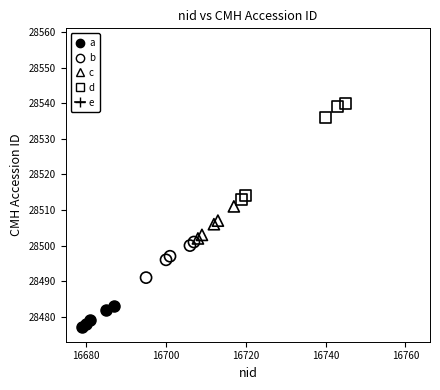

What are all the series names shown in the legend?

a, b, c, d, e